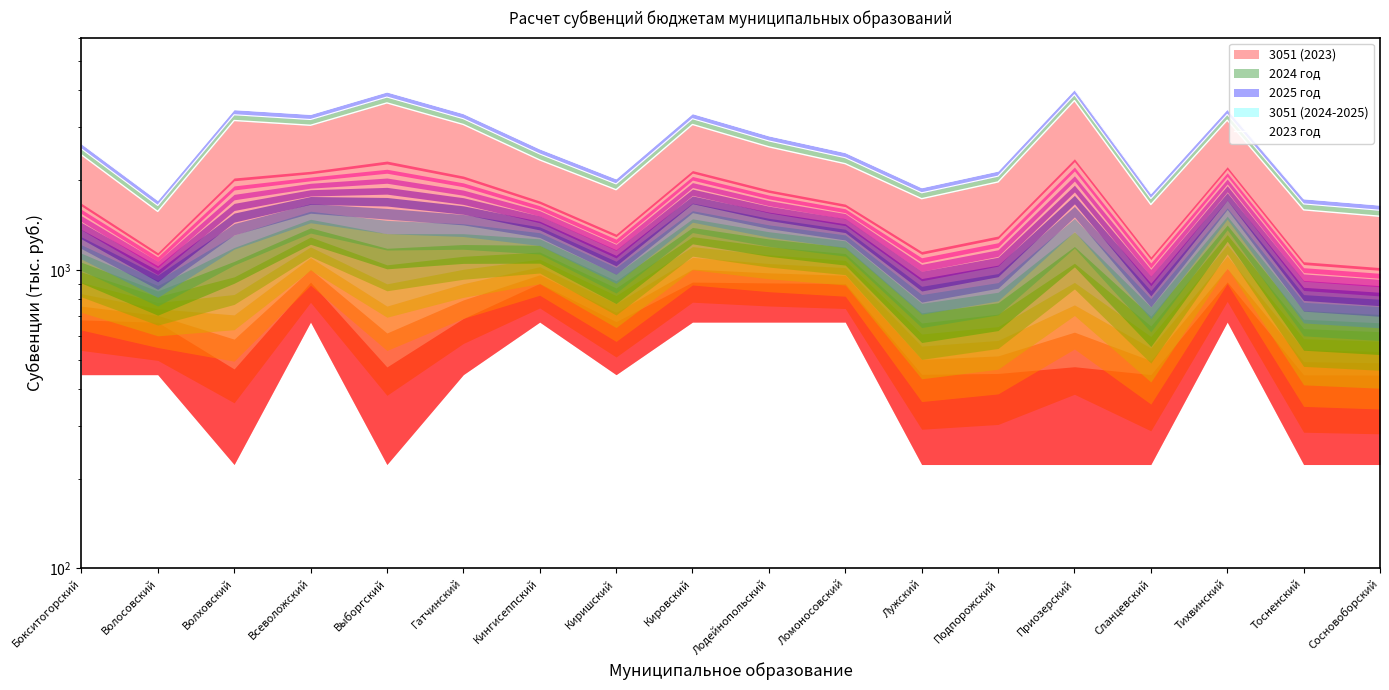

What position from the left is Бокситогорский?

1